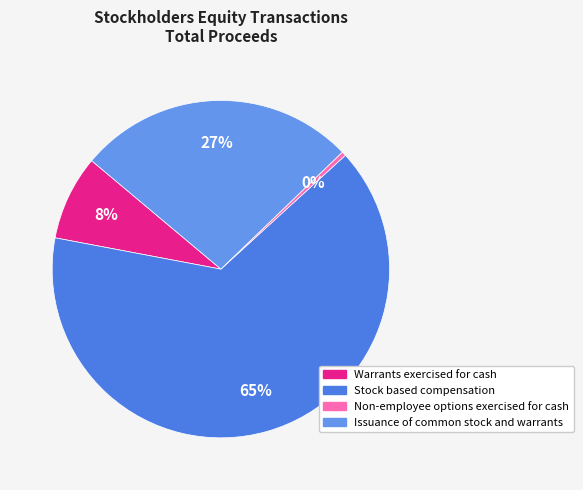

How many segments does this pie chart have?

4